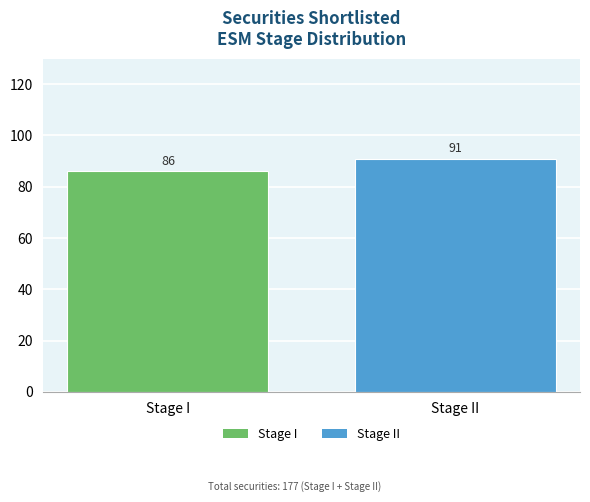

Are the bars grouped side by side (vs. stacked)?

No